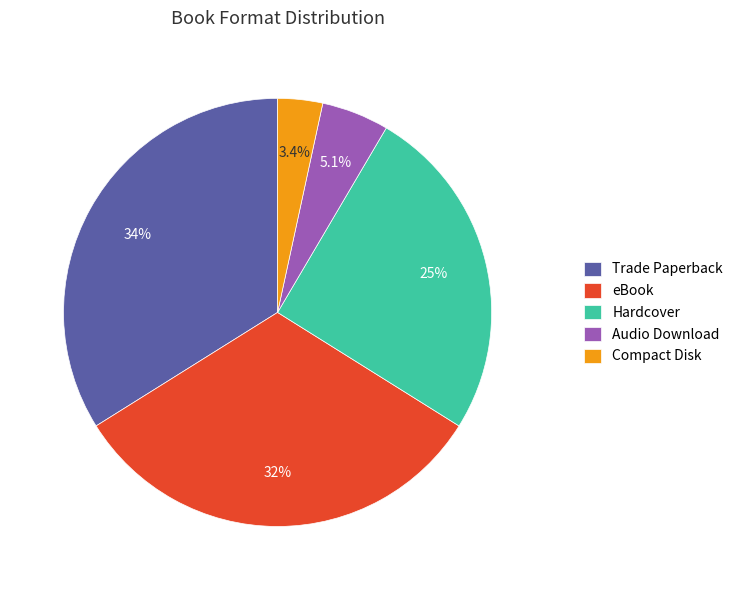

How many slices are in this pie chart?

5